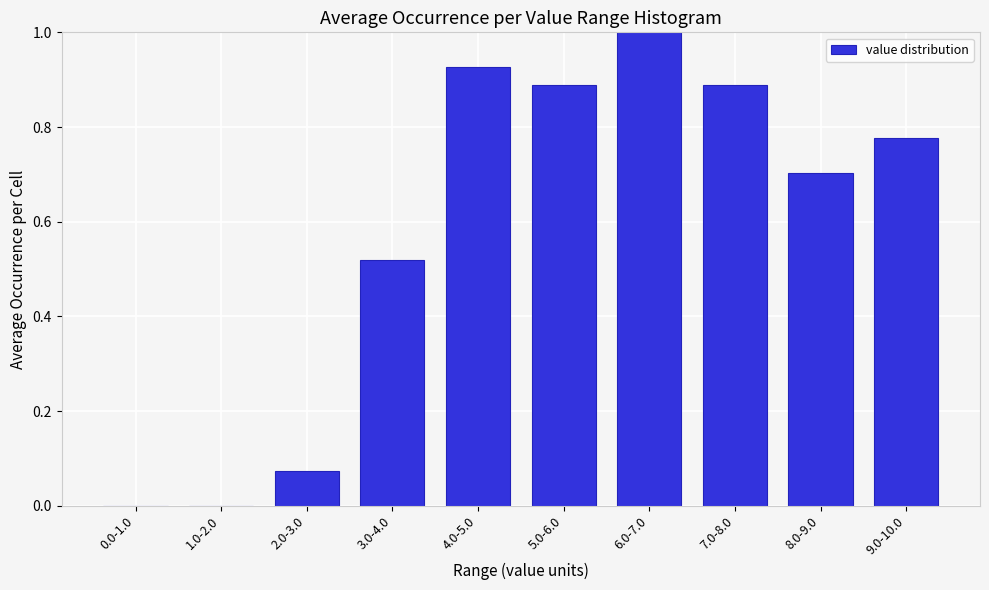

What is the maximum value shown in the chart?

1.0